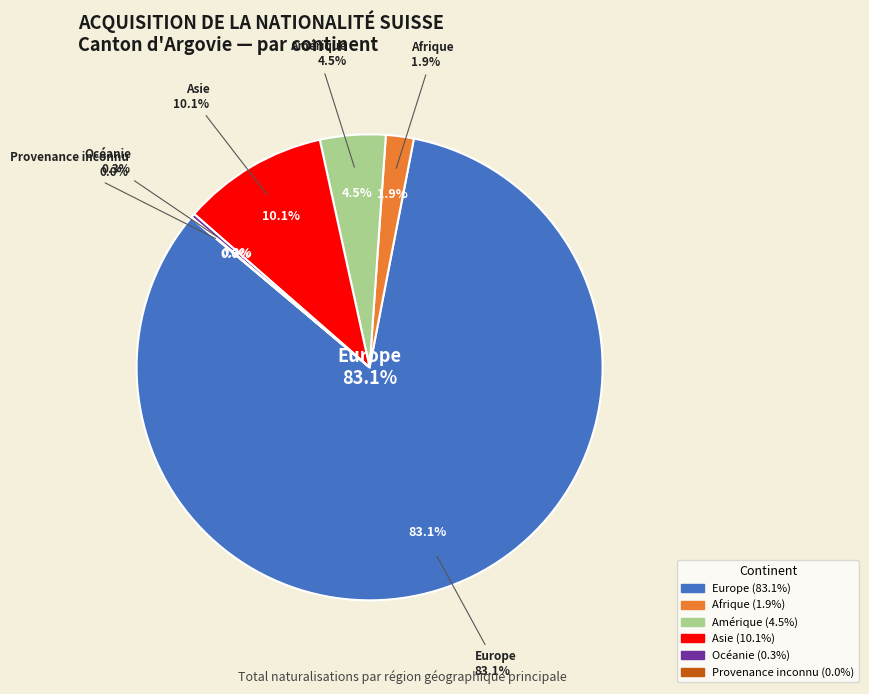

Rank the categories by value from highest to lowest.

Europe, Asie, Amérique, Afrique, Océanie, Provenance inconnu